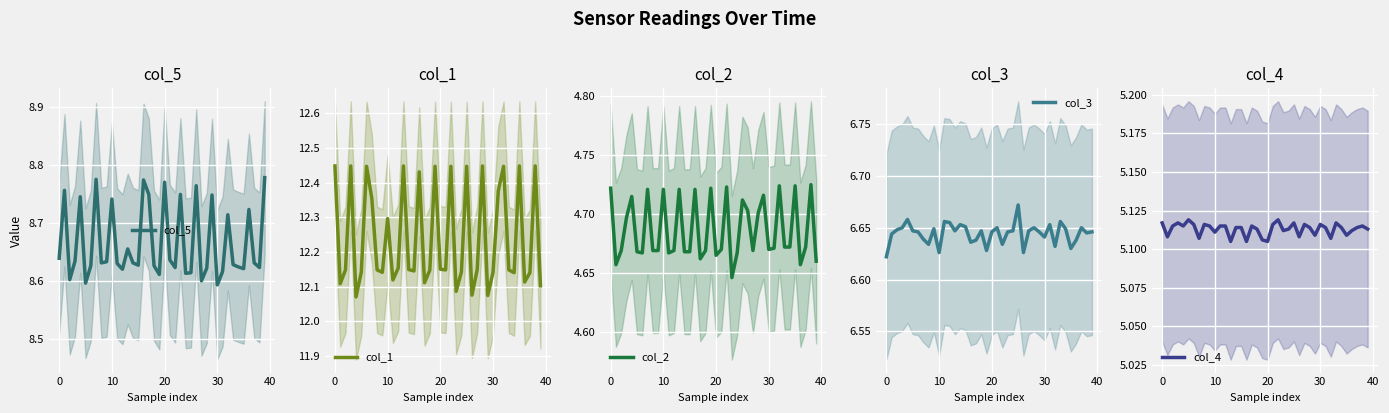

Count the col_4 values in the range 5 to 6.

40